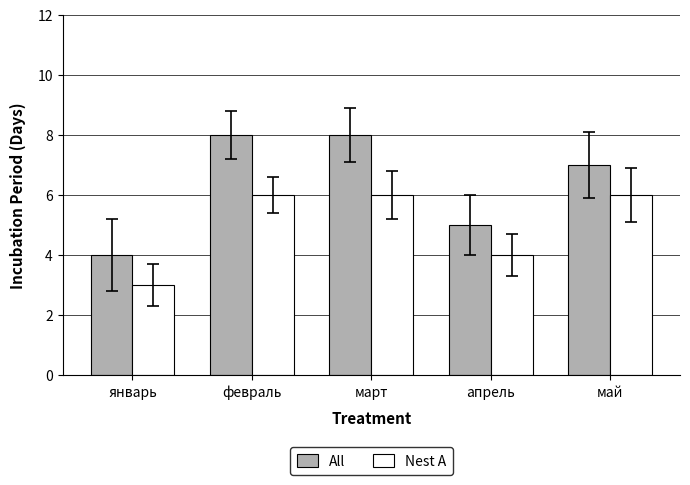

Where does the All series first go above 7?

февраль